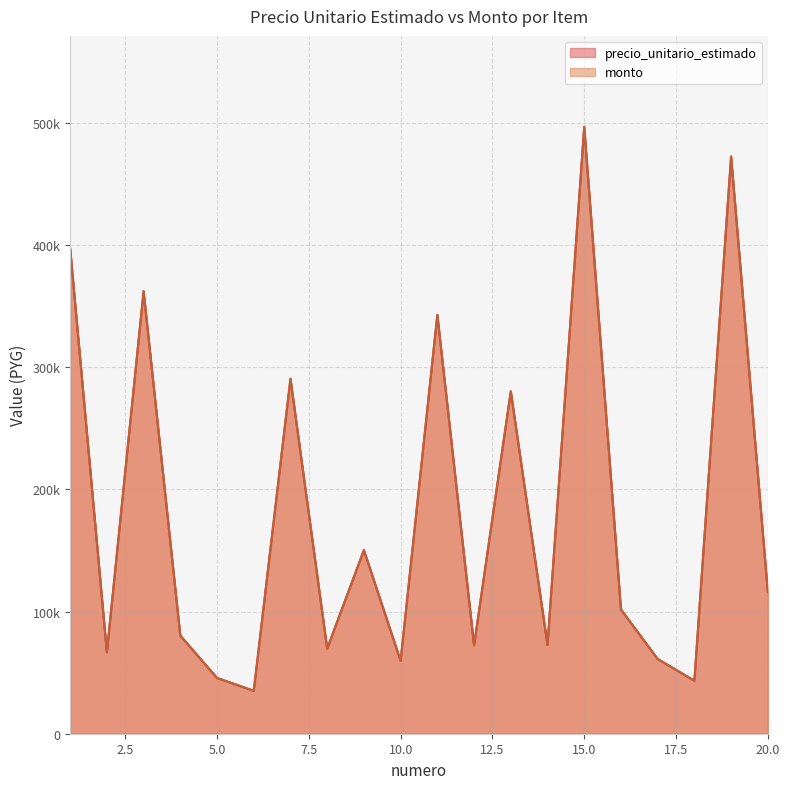

How many data points in precio_unitario_estimado are less than 101800?

10